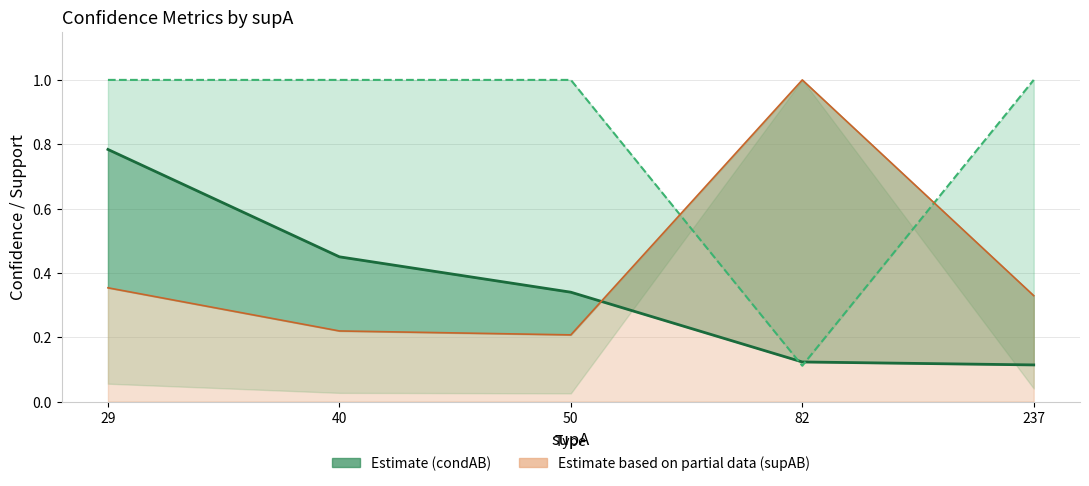

Rank the series at 237 from highest to lowest value.

condBA (line), supAB (norm, line), condAB (line)